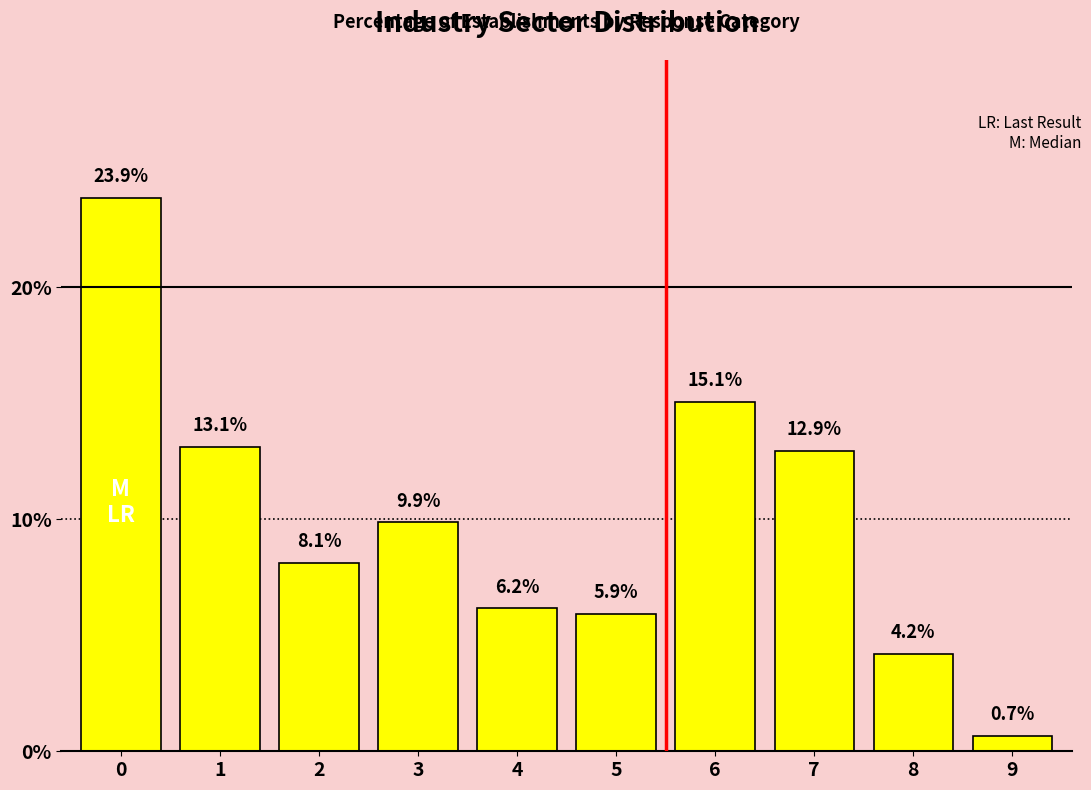

Reading left to right, transcribe all the data shown in this chart.

23.9	13.1	8.1	9.9	6.2	5.9	15.1	12.9	4.2	0.7